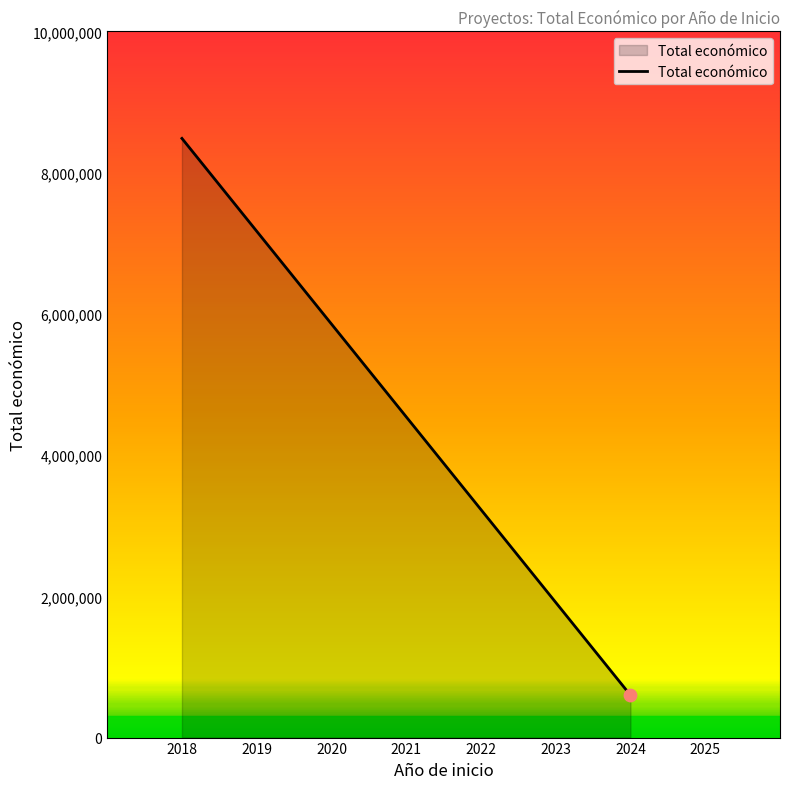

What is the change in value from 2018 to 2024?

-7885039